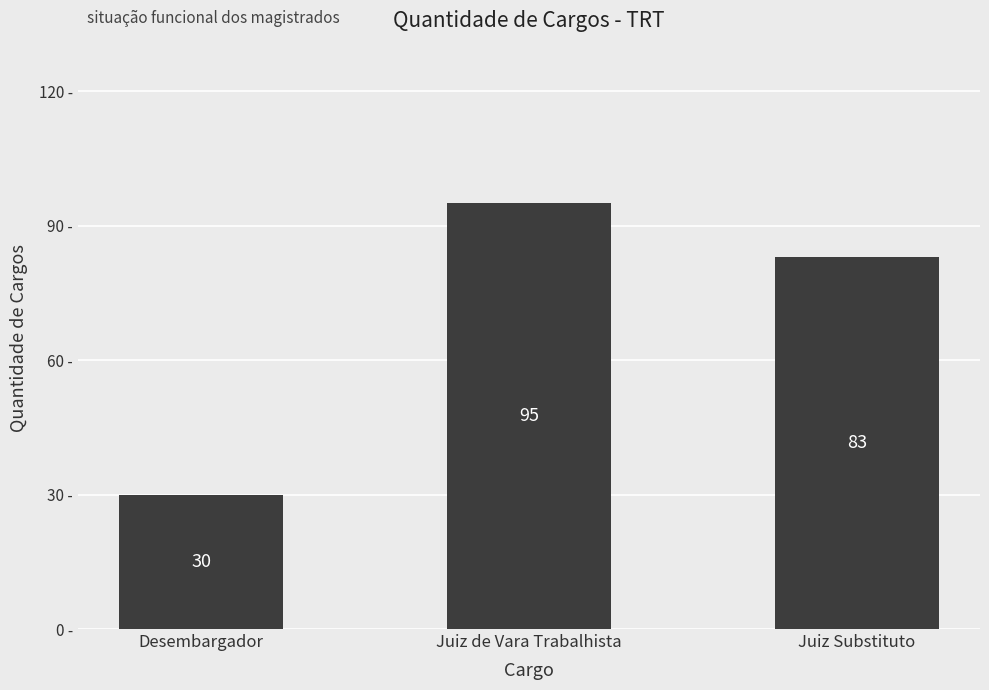

What is the value of the 3rd bar from the left?

83